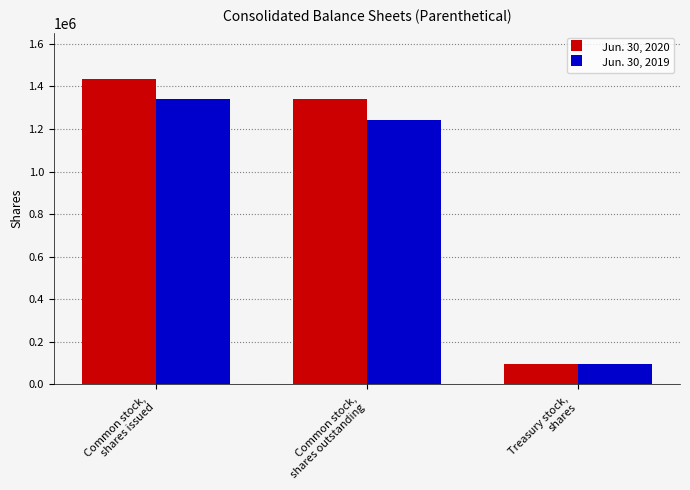

What is the difference between the second highest and minimum values in the Jun. 30, 2020 series?

1241482